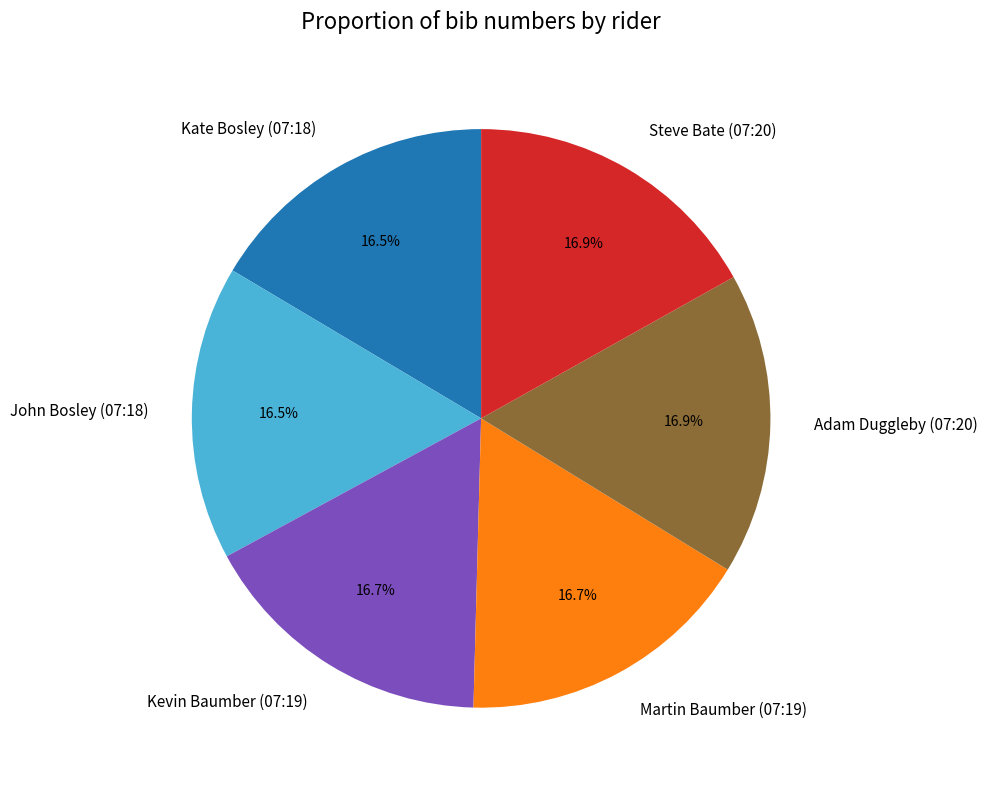

The Martin Baumber (07:19) slice represents 17% of the pie. True or false?

True